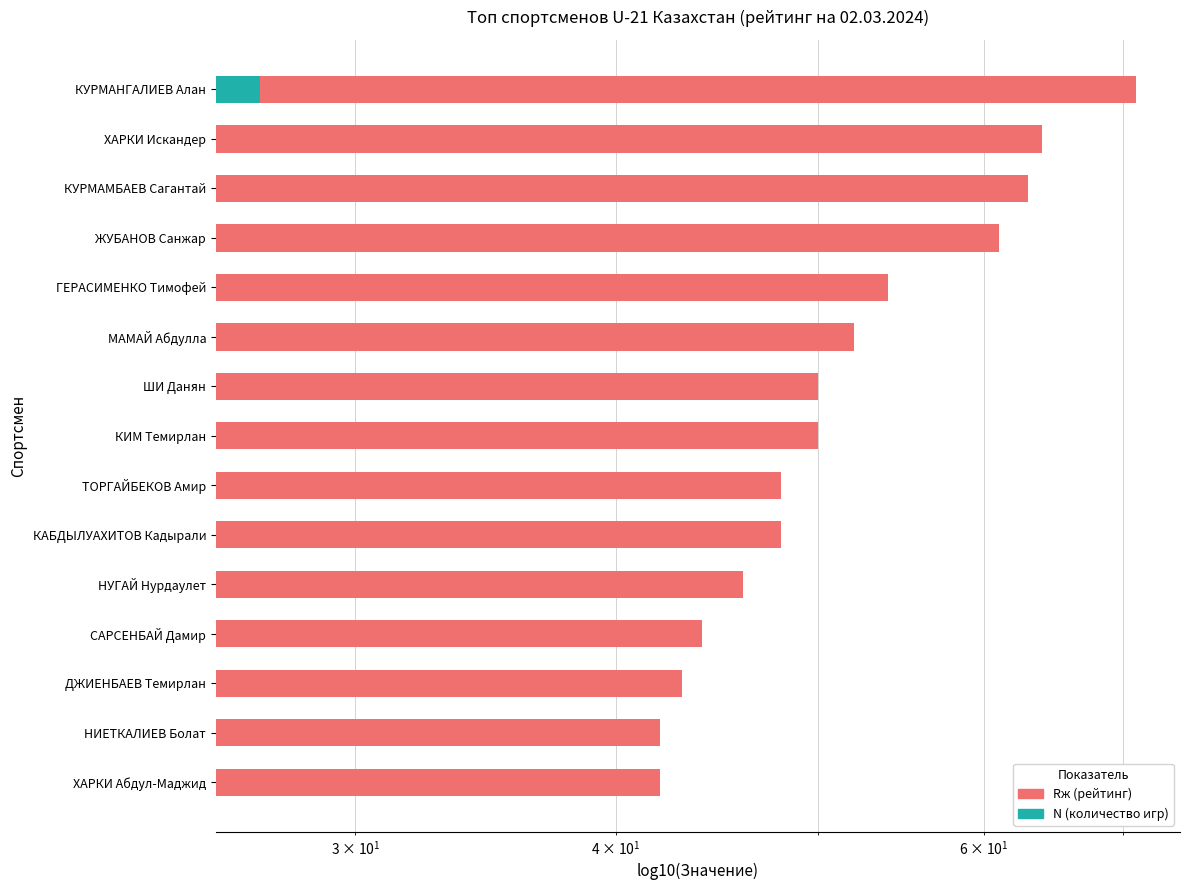

What is the difference between the values at ГЕРАСИМЕНКО Тимофей and САРСЕНБАЙ Дамир?

10